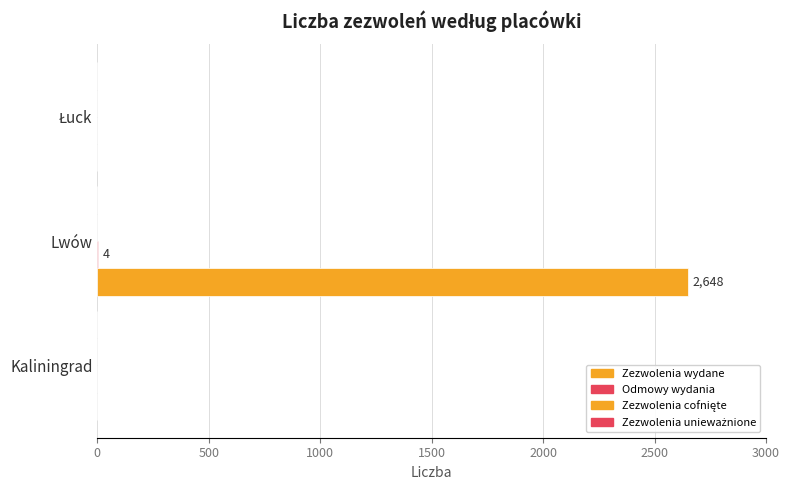

Reading right to left, what are all the values shown in this chart?

Zezwolenia wydane: 0.0	2648.0	0.0
Odmowy wydania: 0.0	4.0	0.0
Zezwolenia cofnięte: 0.2	0.2	0.2
Zezwolenia unieważnione: 0.2	0.2	0.2